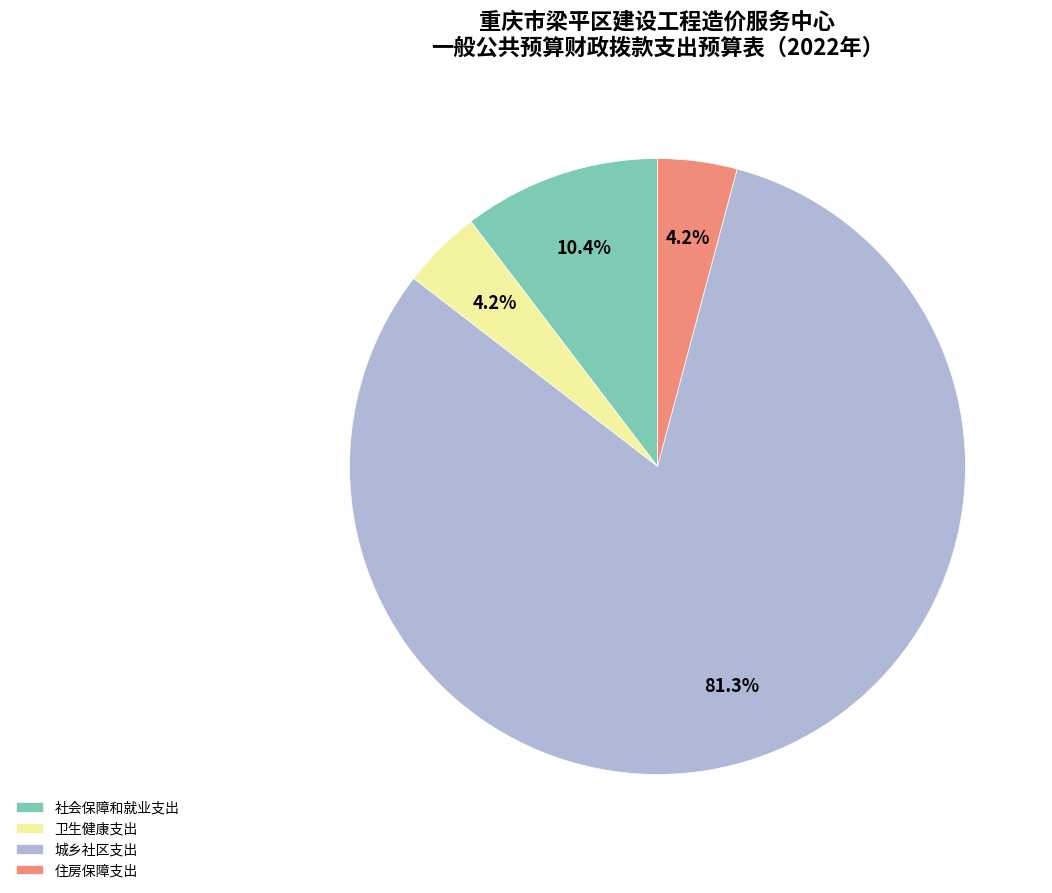

How many segments does this pie chart have?

4